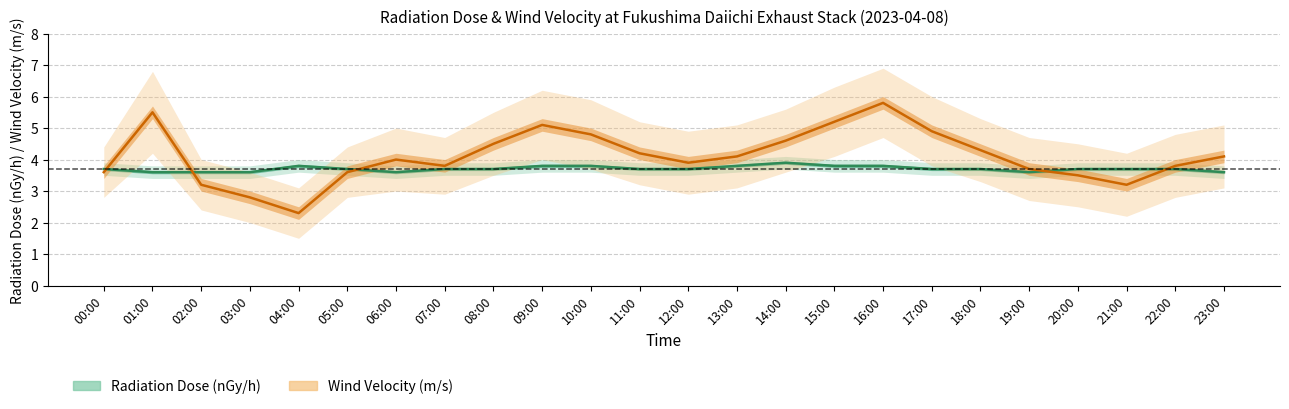

What is the label of the 9th point from the right?

15:00